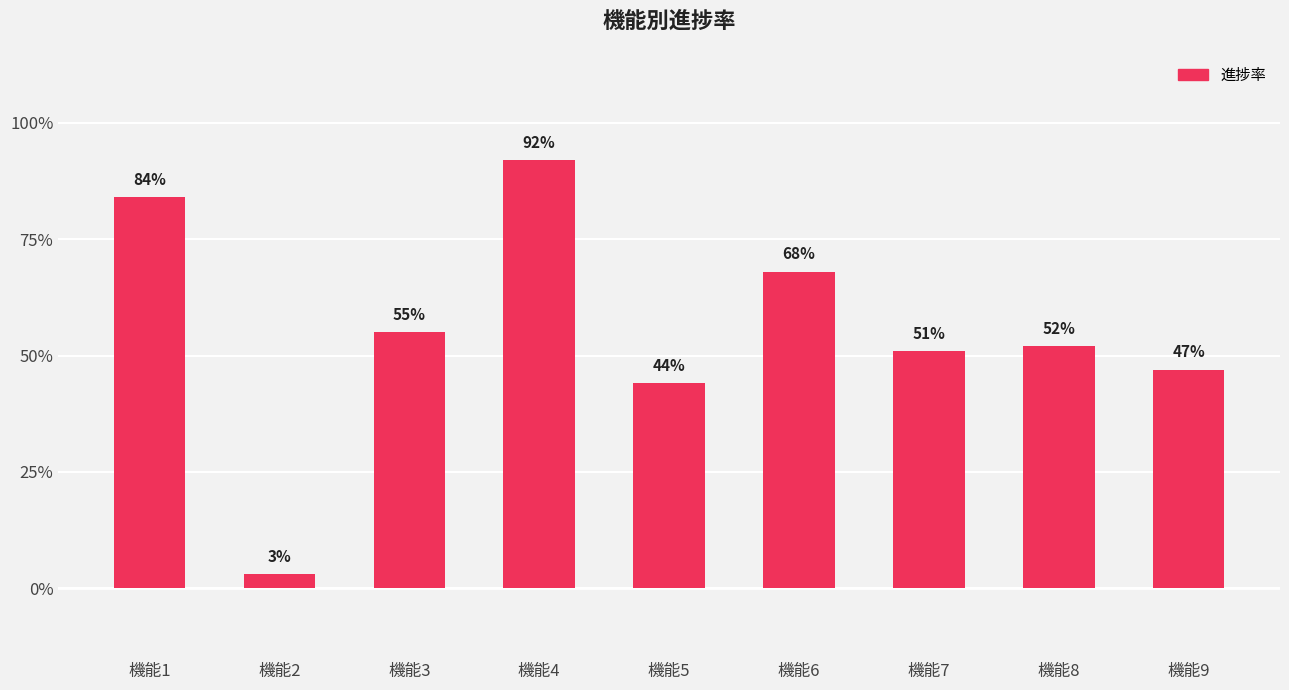

Does the chart contain any negative values?

No